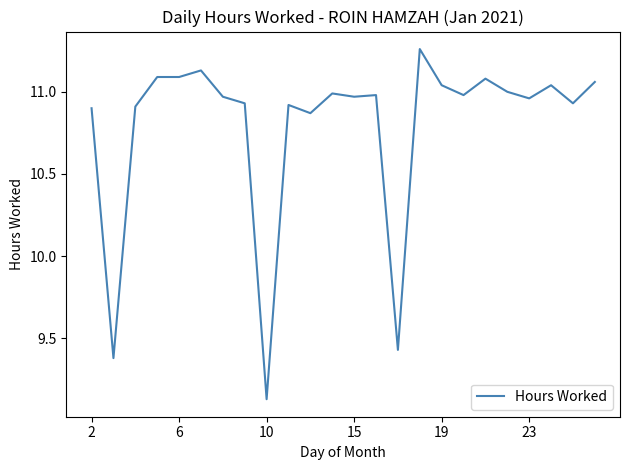

True or false: the data shows 17.2 at 19.

False